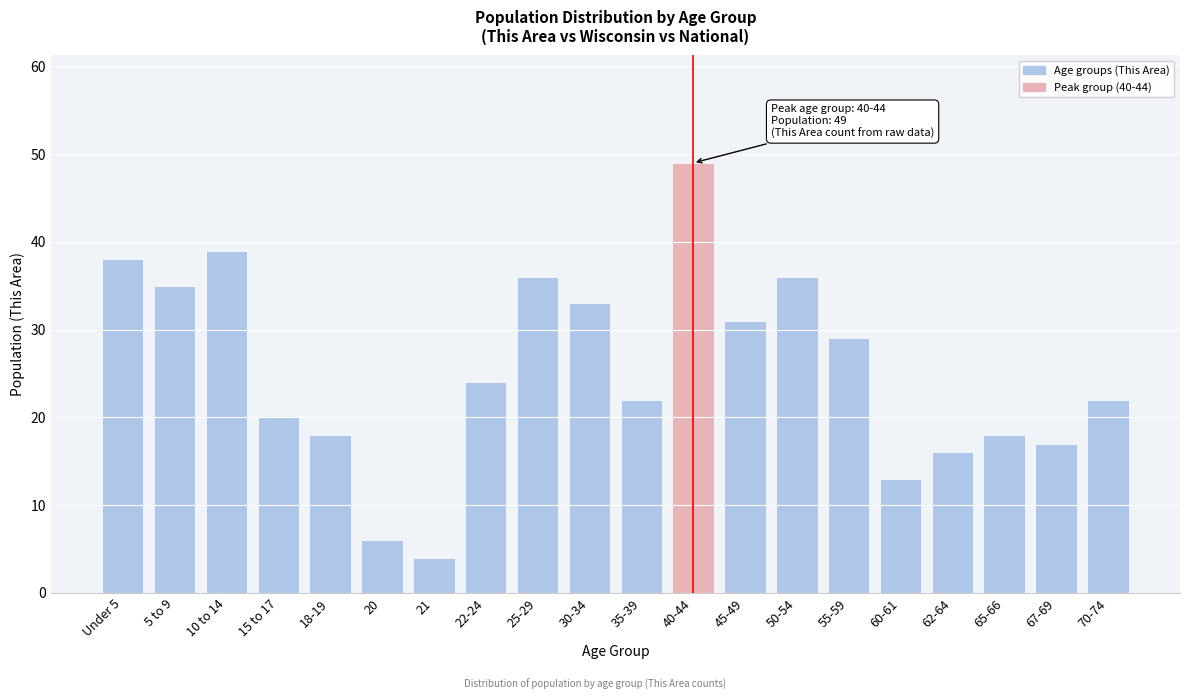

Reading left to right, what are all the values shown in this chart?

Under 5=38	5 to 9=35	10 to 14=39	15 to 17=20	18-19=18	20=6	21=4	22-24=24	25-29=36	30-34=33	35-39=22	40-44=49	45-49=31	50-54=36	55-59=29	60-61=13	62-64=16	65-66=18	67-69=17	70-74=22